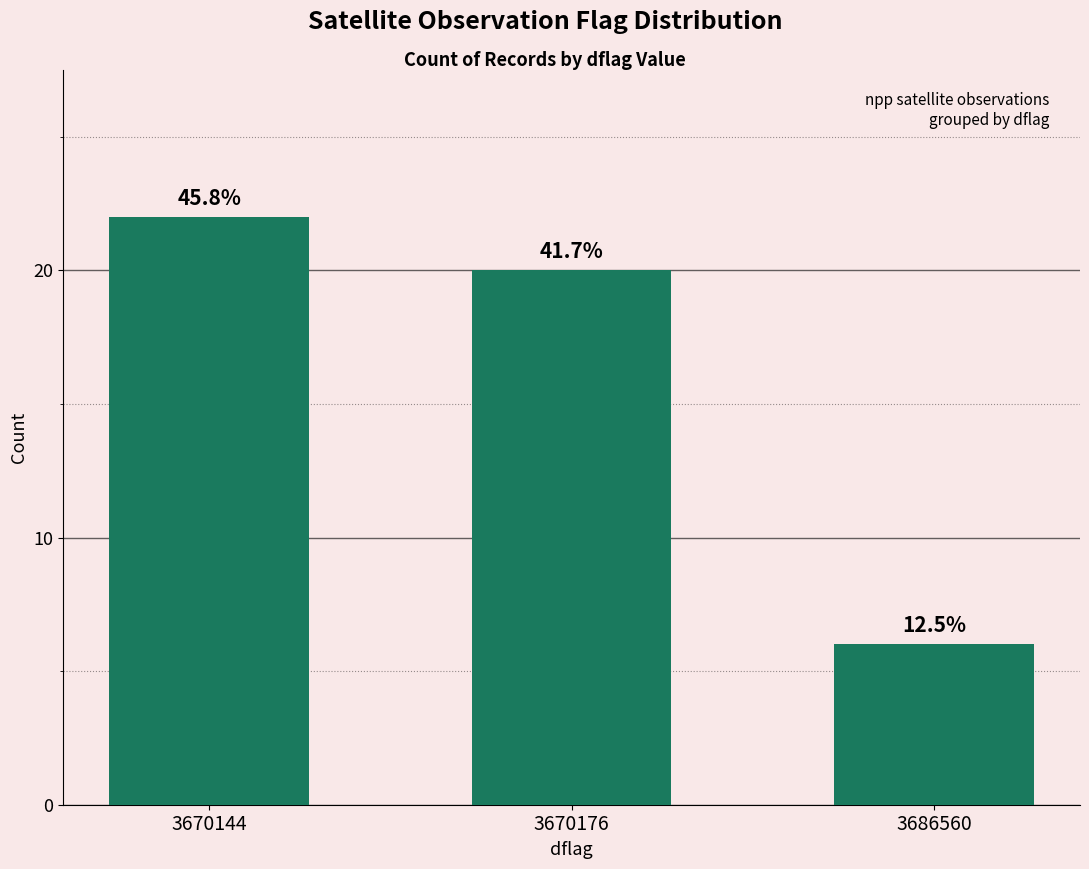

What is the change in value from 3670144 to 3670176?

-2